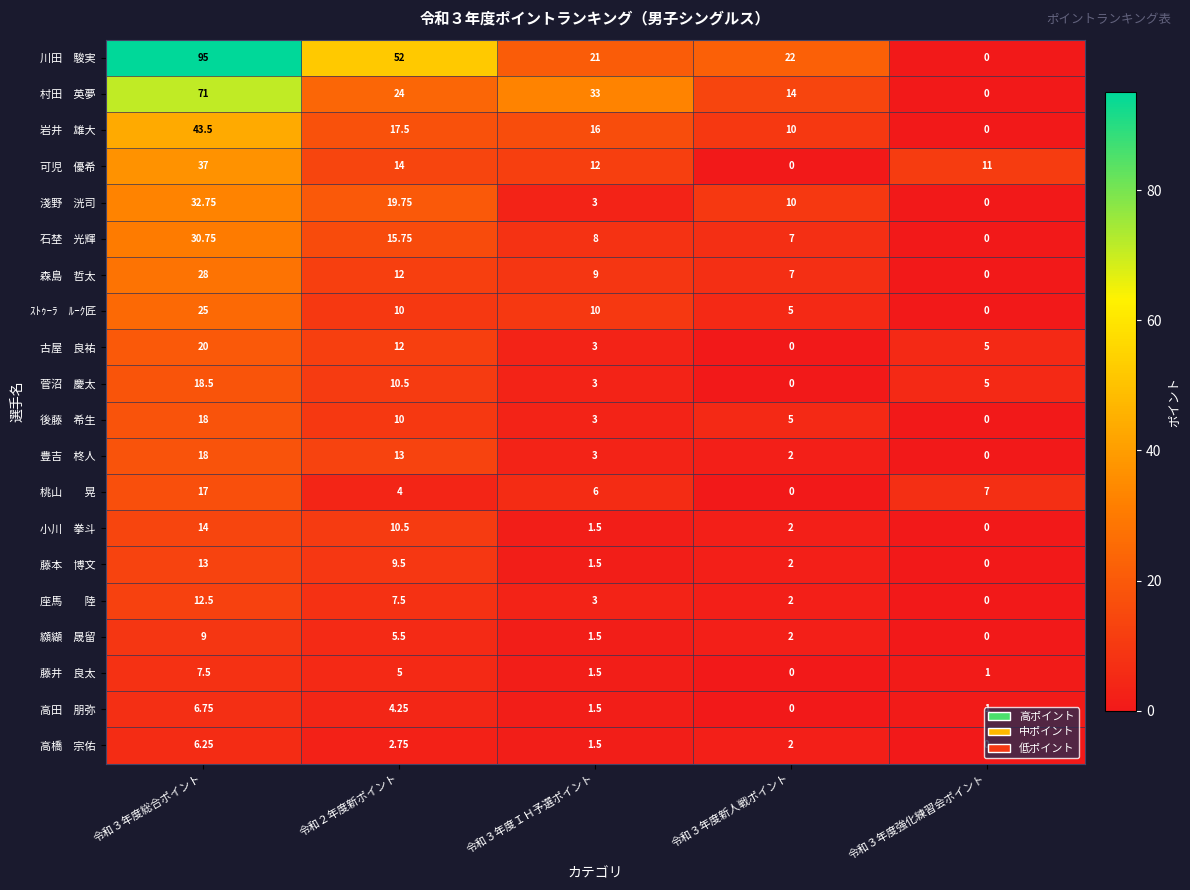

At which category is the sum across all series the highest?

令和３年度総合ポイント